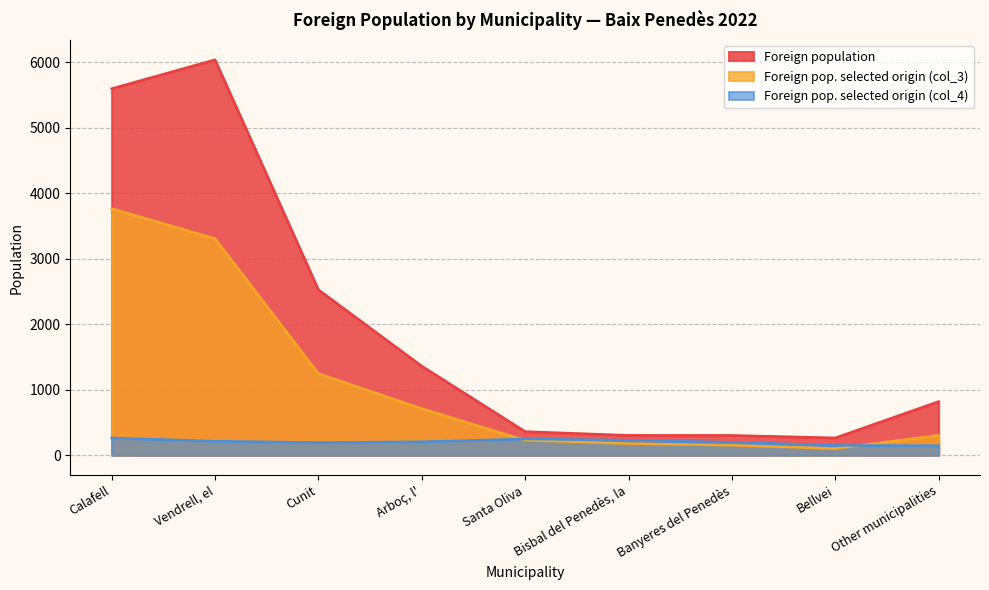

List the series in order of their peak value, highest first.

Foreign population, Foreign pop. selected origin (col_3), Foreign pop. selected origin (col_4)